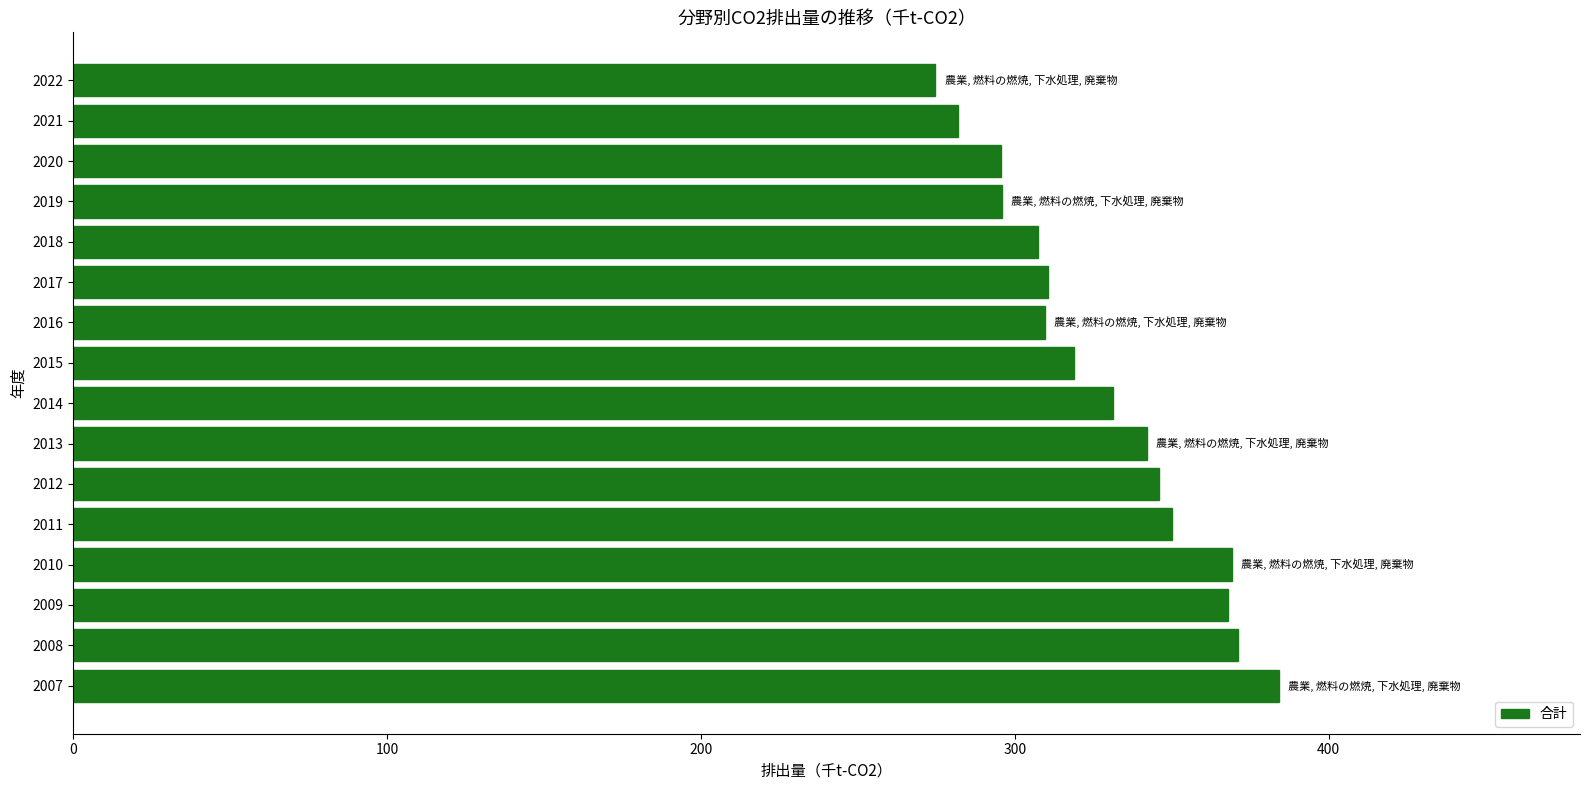

Read the value at 2011.

350.0